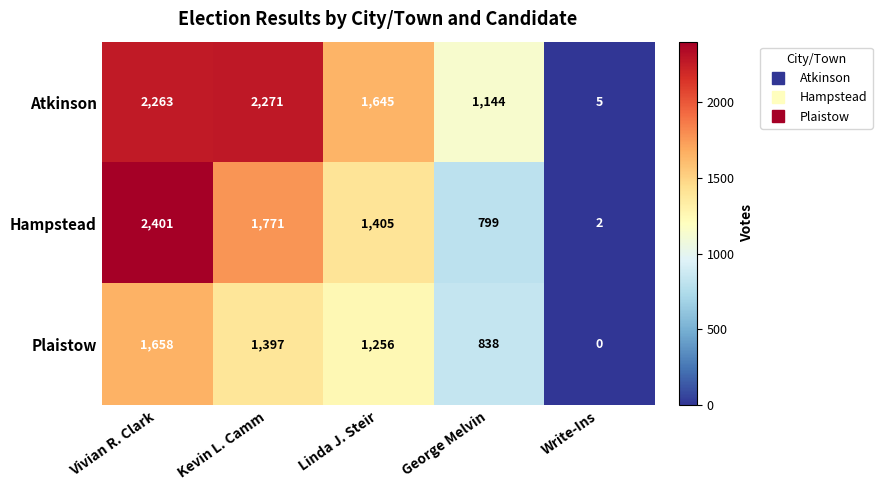

List the series in order of their peak value, highest first.

Hampstead, Atkinson, Plaistow